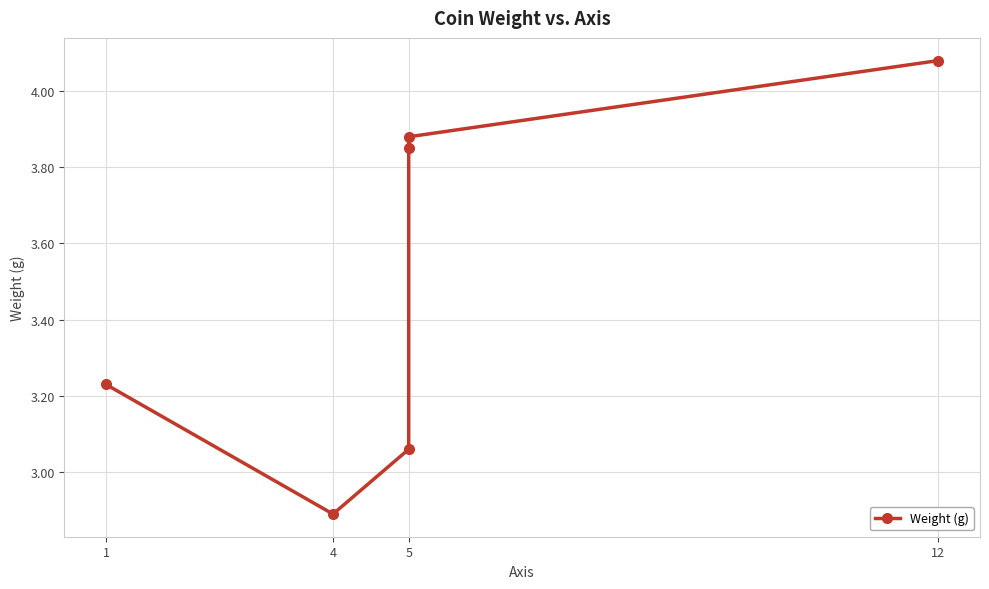

What is the difference between the maximum and minimum values?

1.2